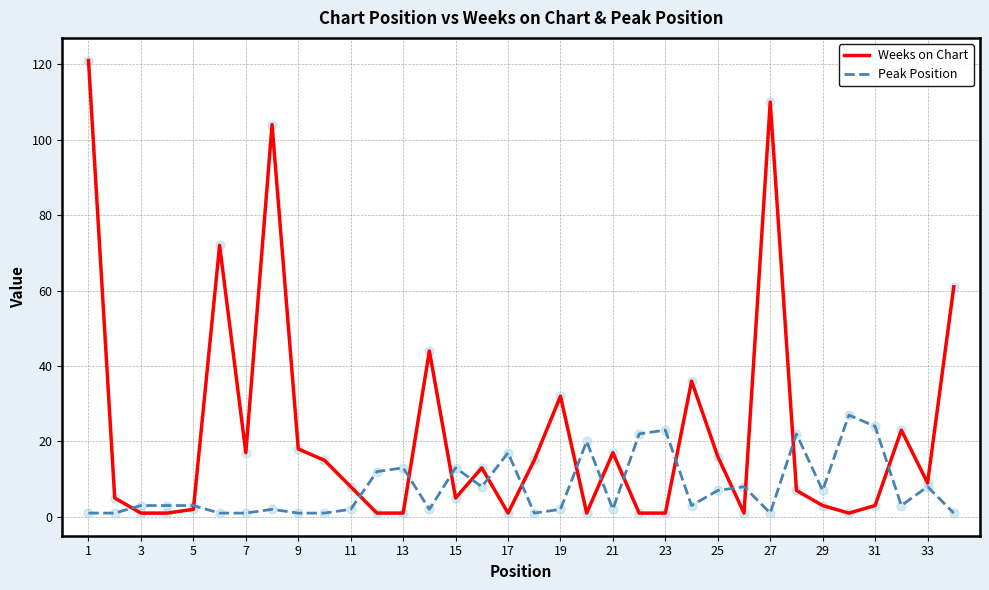

Which series has the largest total across all categories?

Weeks on Chart